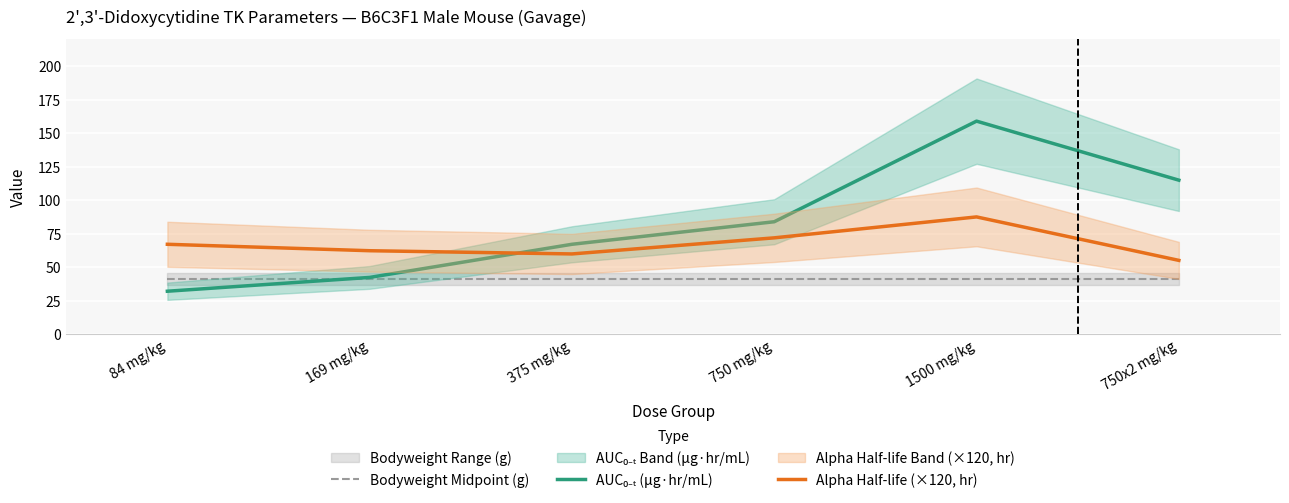

What is the sum of the Alpha Half-life (×120, hr) values at 1500 mg/kg and 169 mg/kg?

150.0